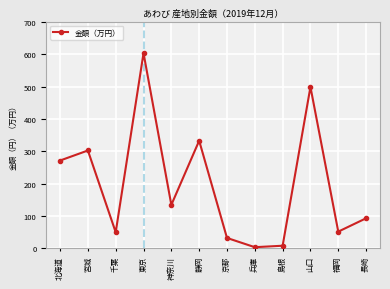

Reading left to right, transcribe all the data shown in this chart.

2715284	3025025	500872	6030507	1346698	3326748	325404	39960	85018	4987120	520420	932587